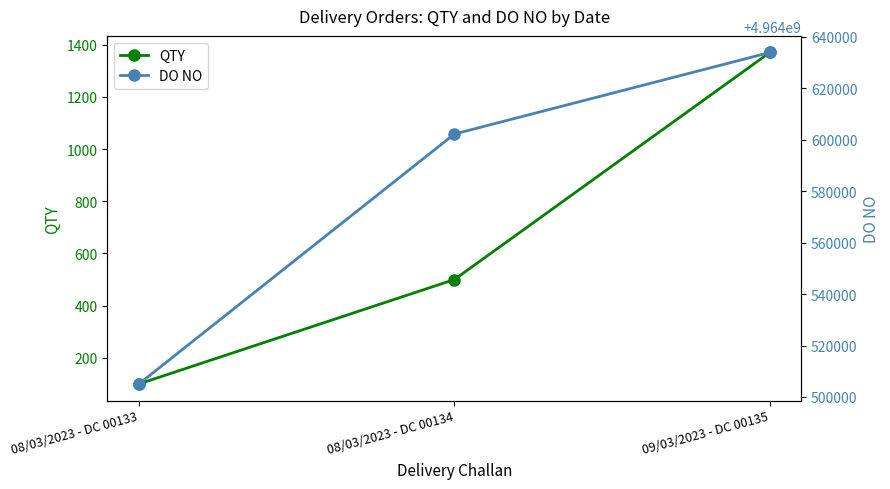

Reading left to right, what are all the values shown in this chart?

QTY: 100	500	1370
DO NO: 4964505056	4964602206	4964633914